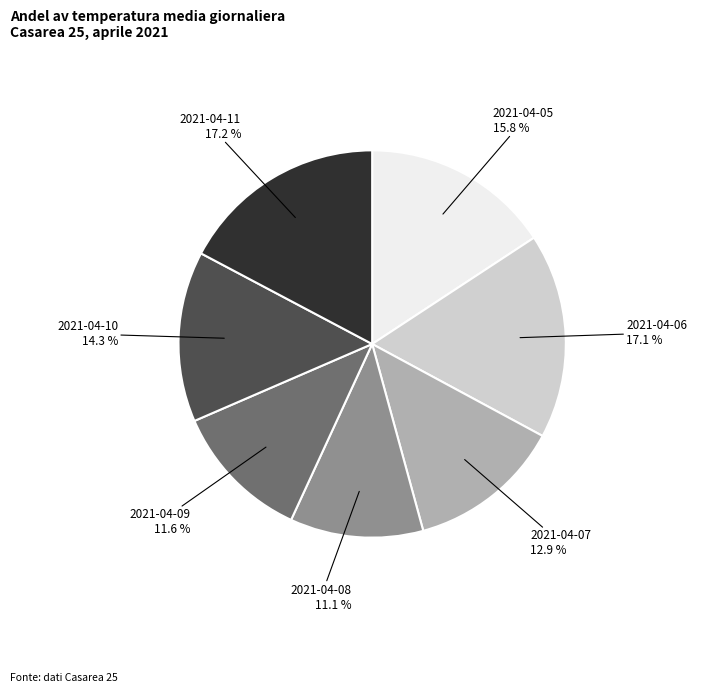

Does any single category account for the majority?

No